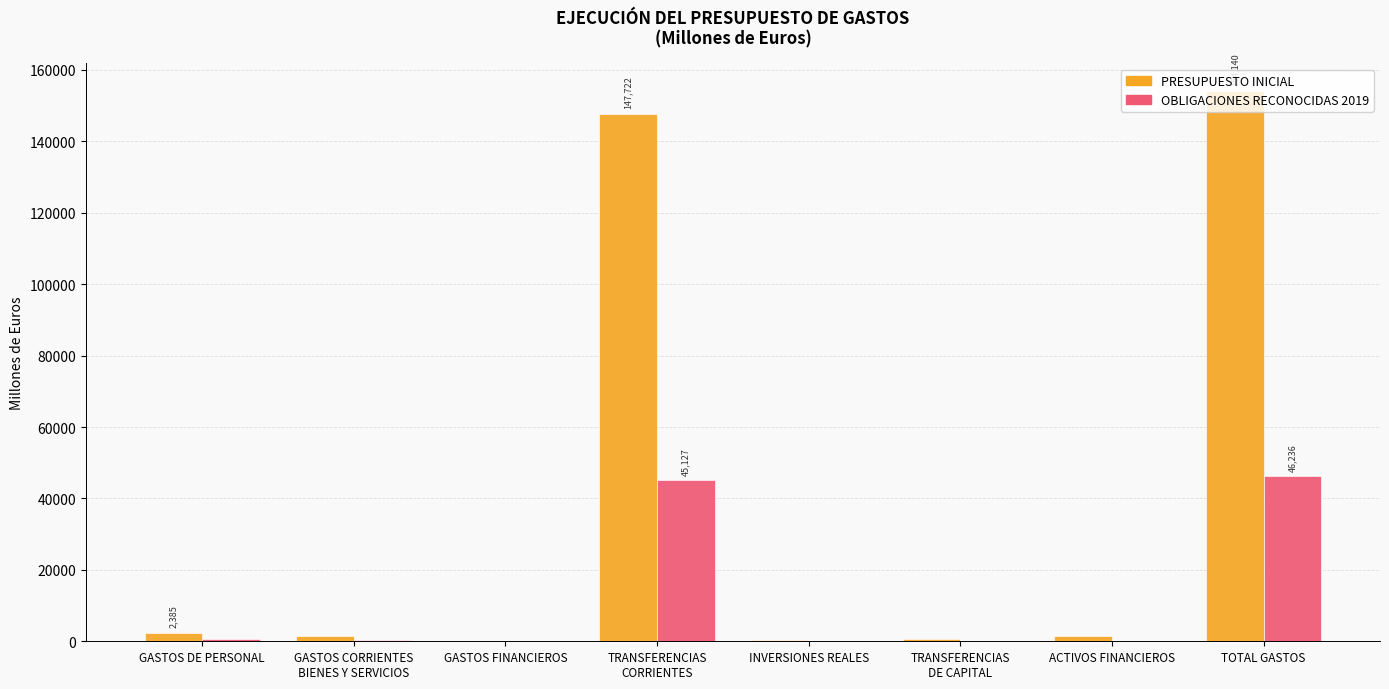

What is the highest value of the PRESUPUESTO INICIAL series?

154139.8